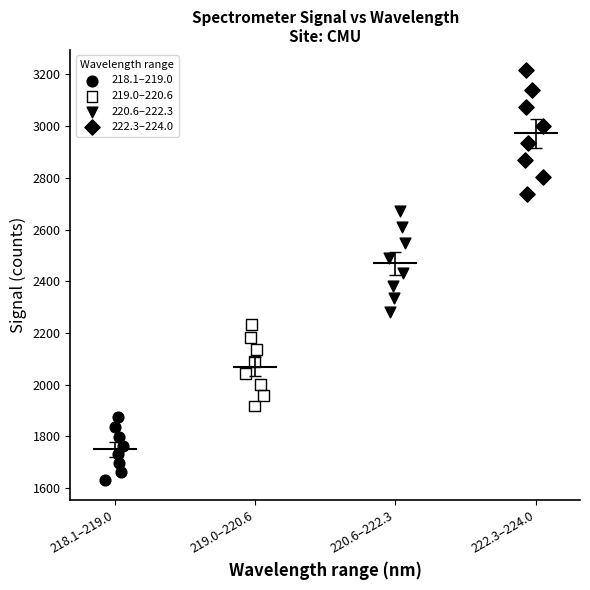

Which series reaches the minimum Y coordinate?

218.1–219.0